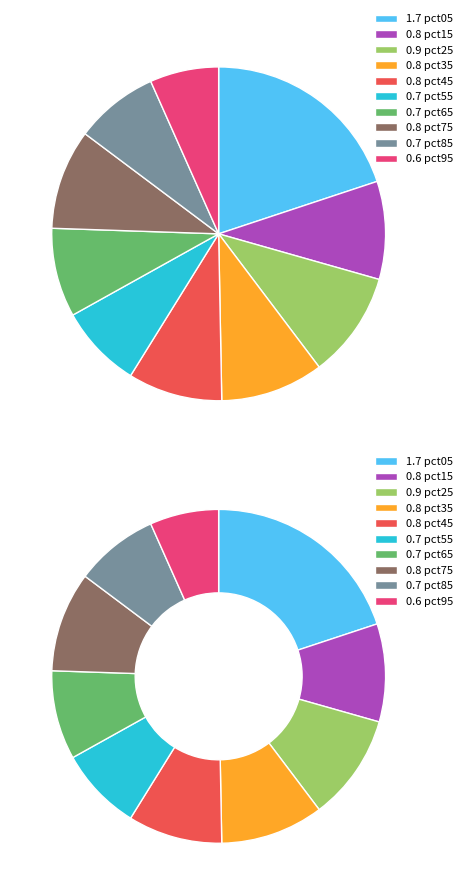

How many slices are in this pie chart?

10